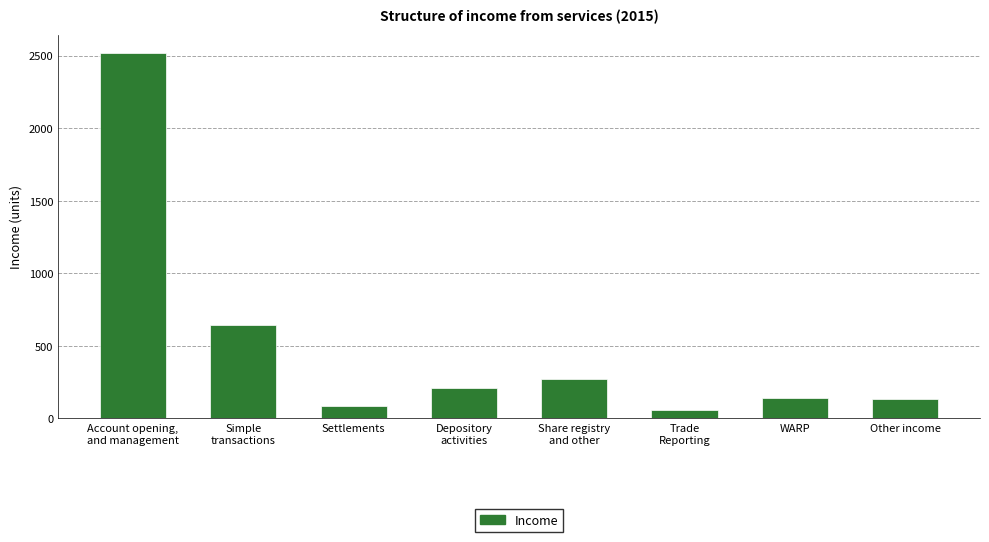

The chart shows a value of 136.6 at WARP. True or false?

True